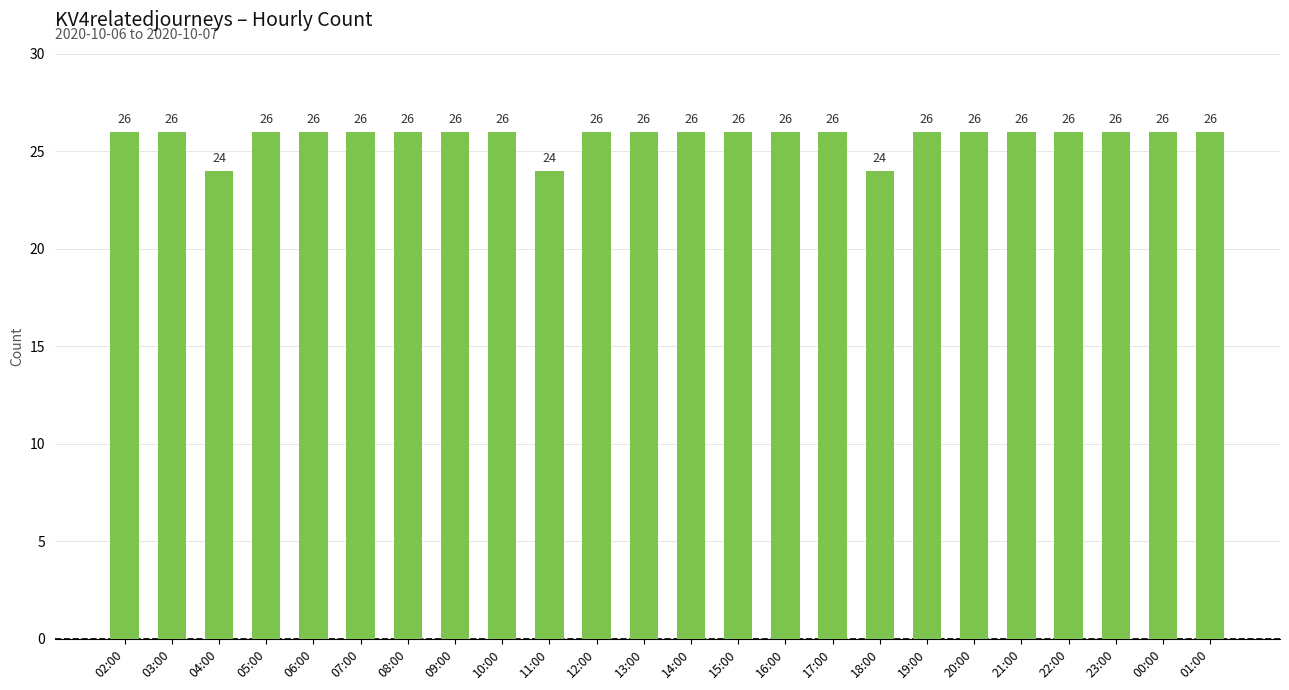

What position from the left is 19:00?

18